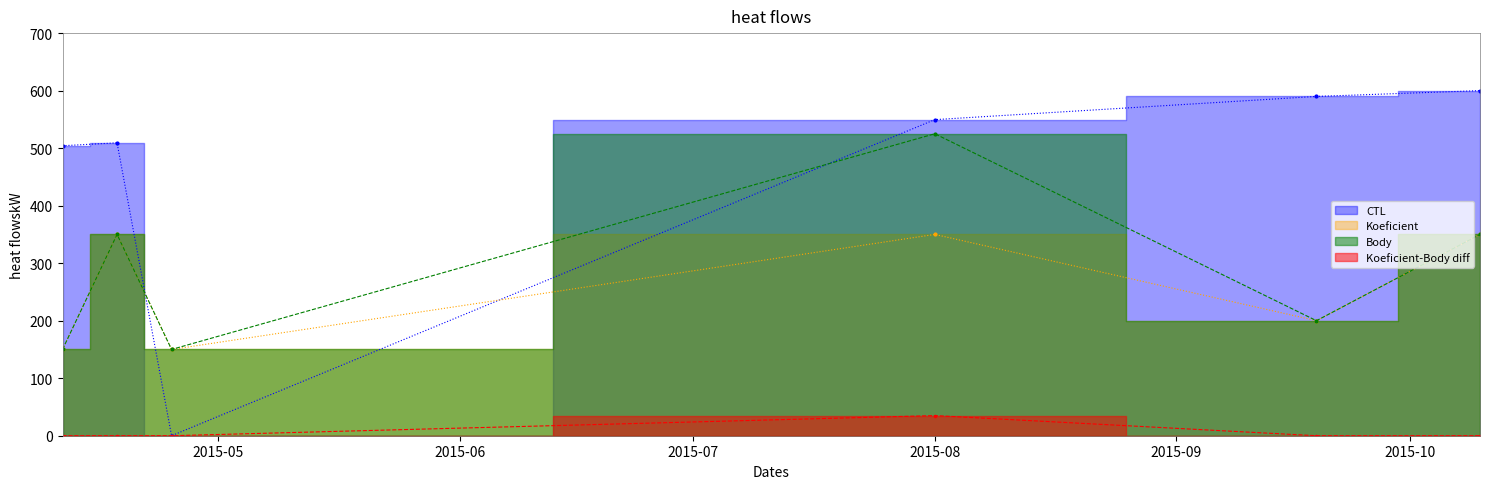

Is it true that Body equals 519.9 at 2015-04-18?

False